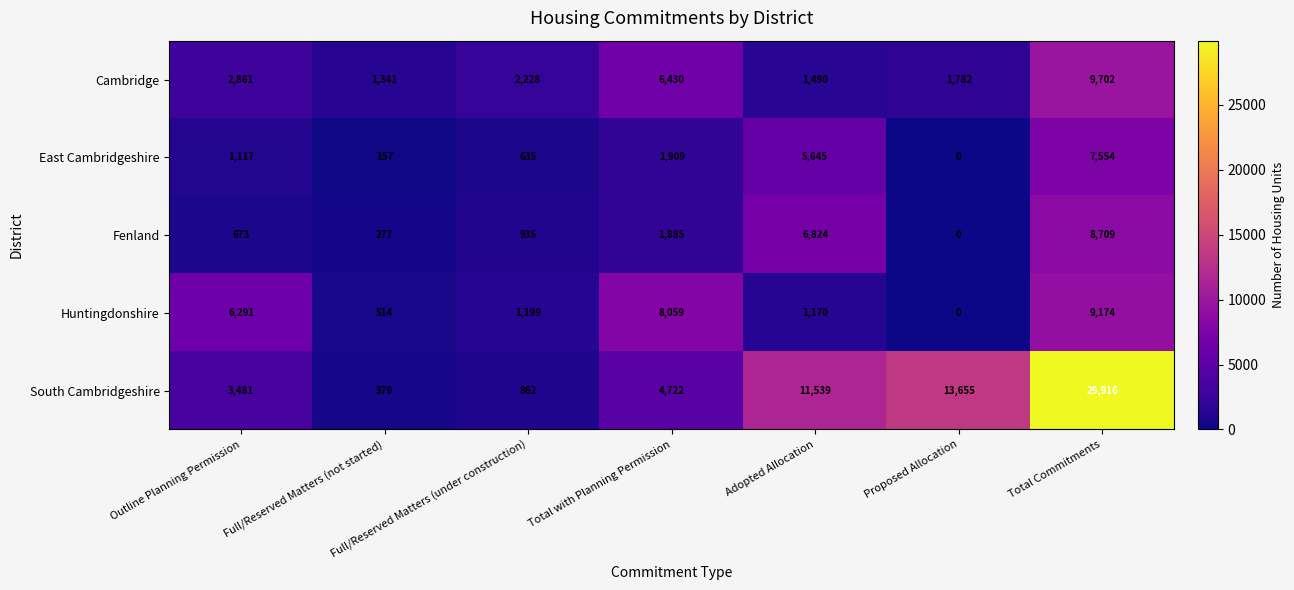

What is the difference between the maximum and minimum values in the Fenland series?

8709